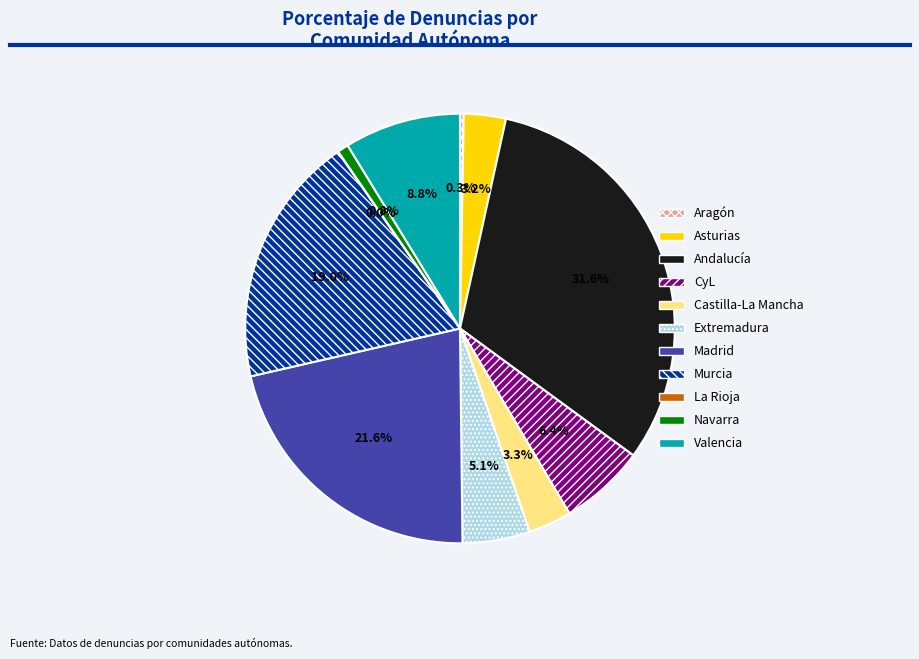

Does any single category account for the majority?

No